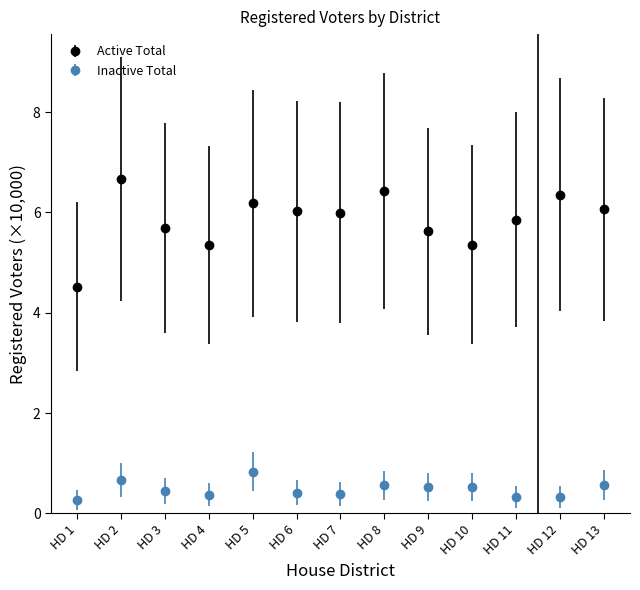

True or false: Active Total and Inactive Total cross at least once.

False